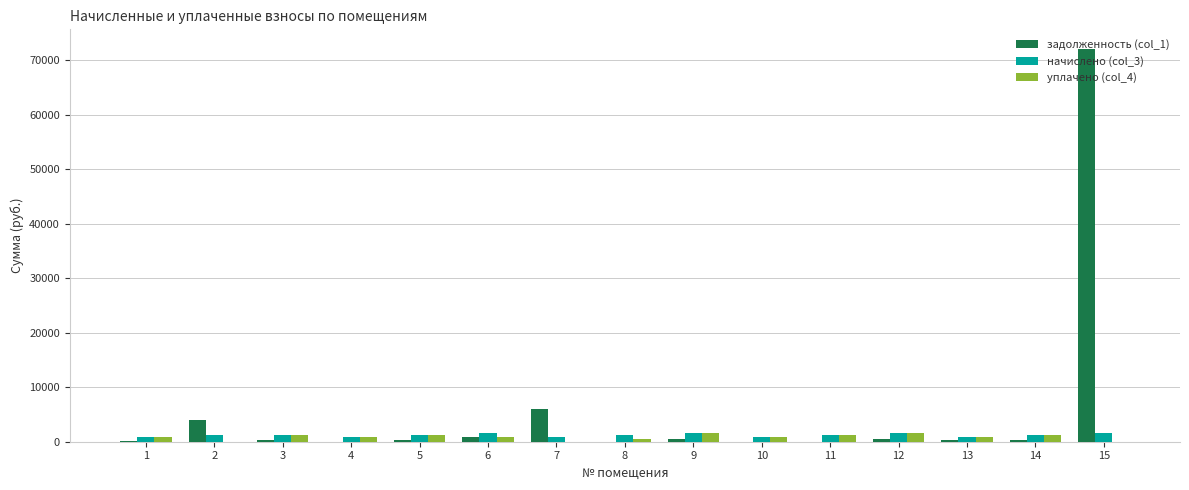

At which label does уплачено (col_4) first exceed 851?

3